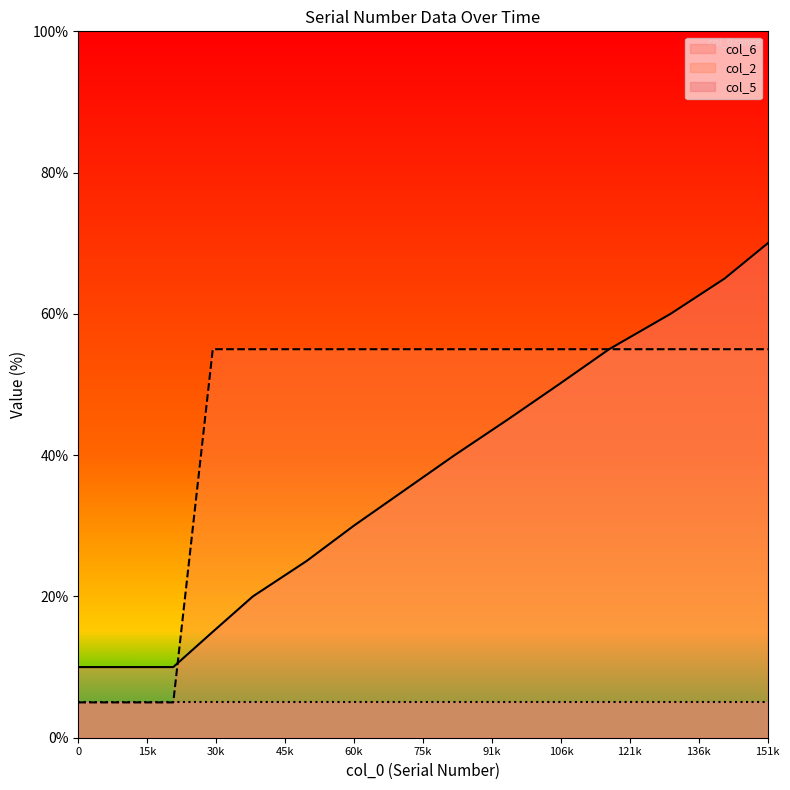

What are all the series names shown in the legend?

col_6, col_2, col_5